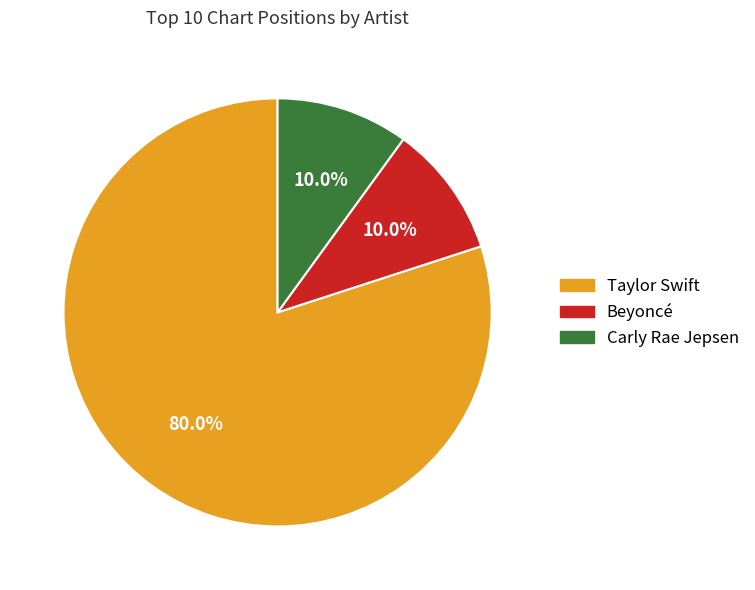

To the nearest percent, what percentage of the pie is Carly Rae Jepsen?

10%